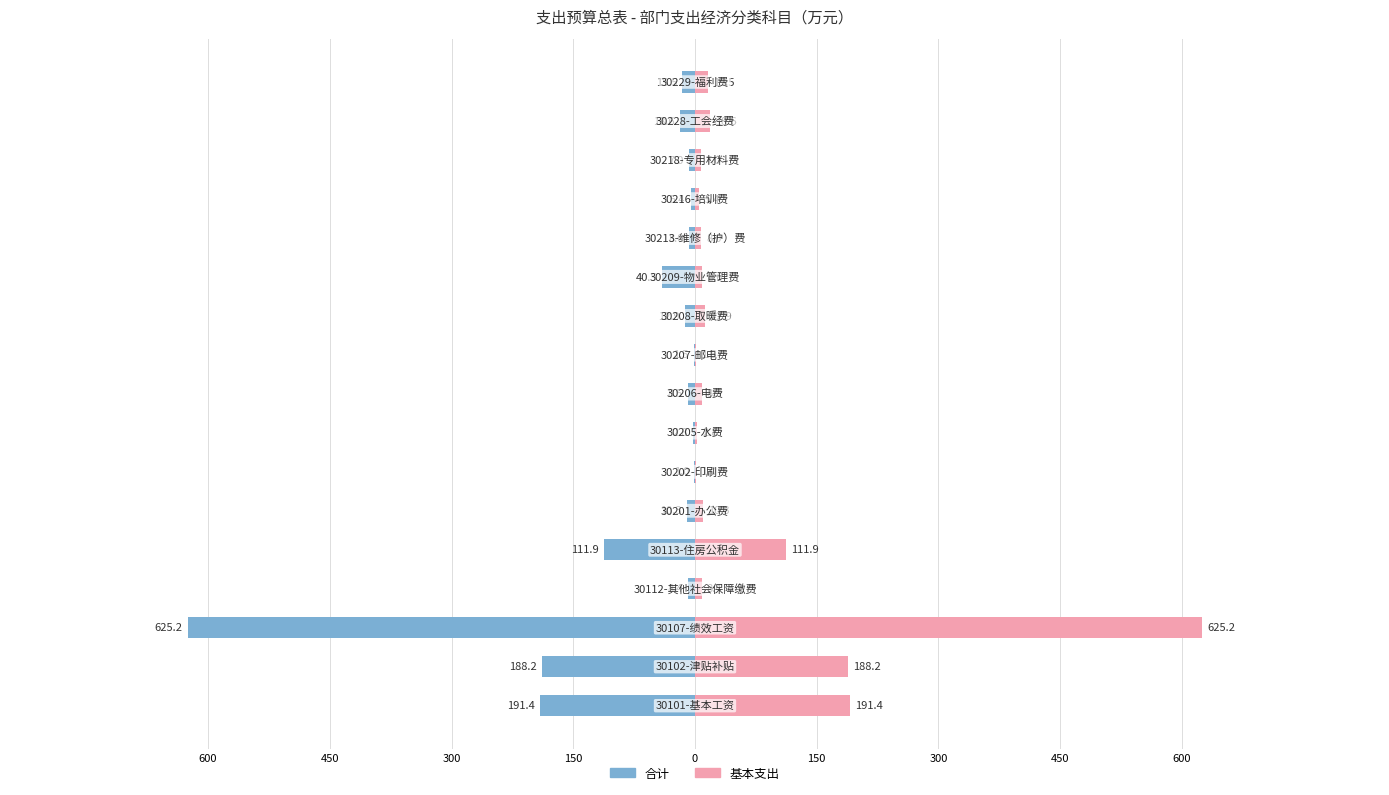

List the series in order of their overall mean, highest first.

基本支出, 合计